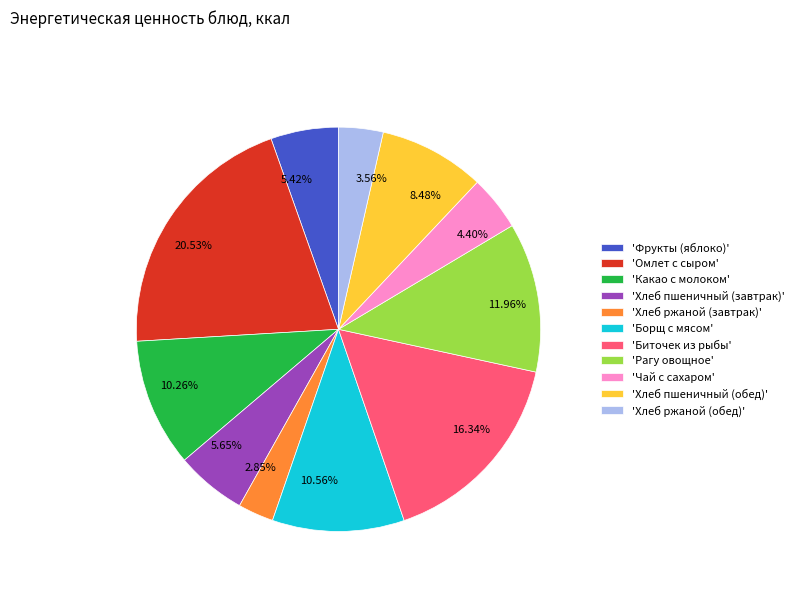

Does any single category account for the majority?

No